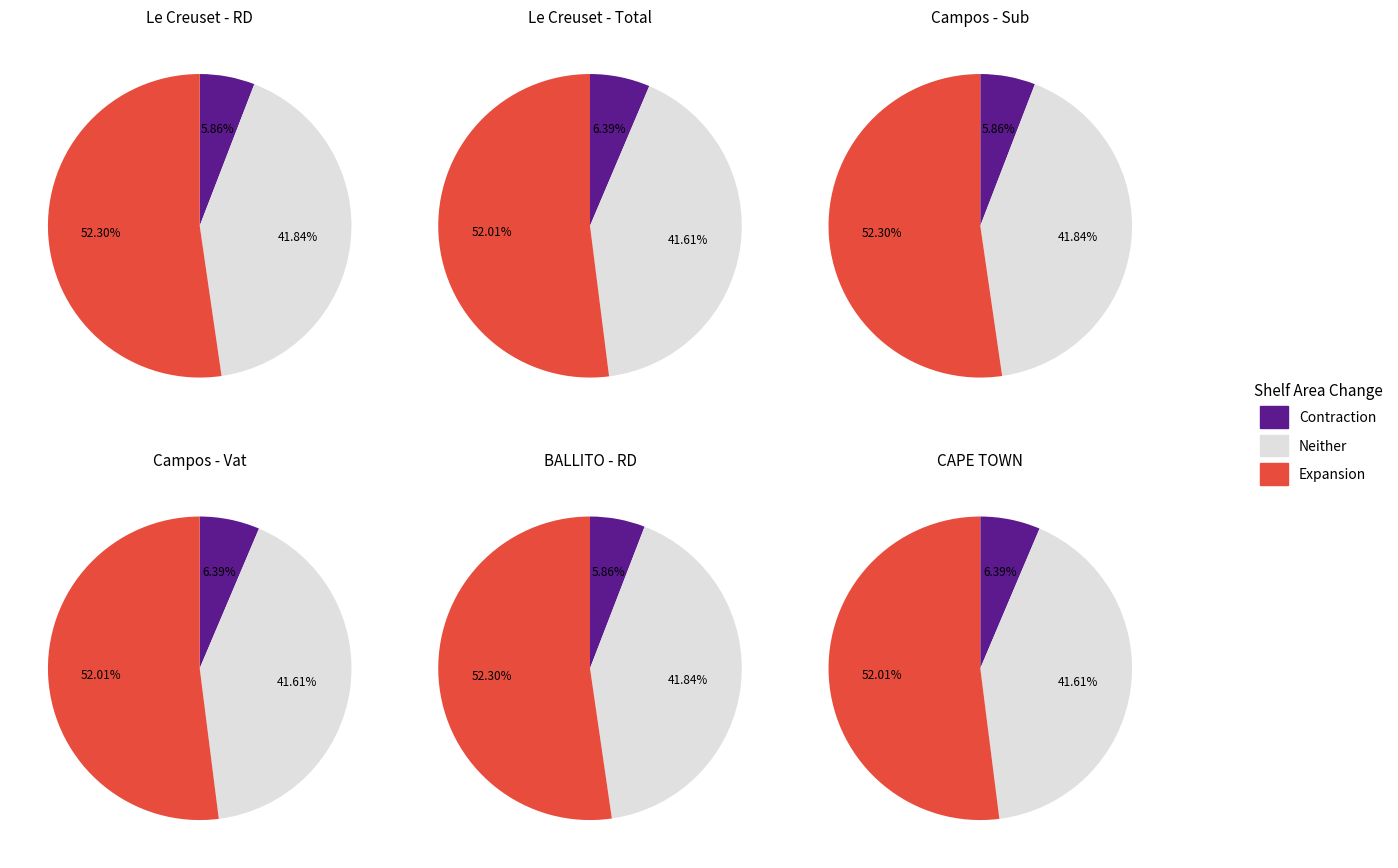

How many slices are in this pie chart?

3